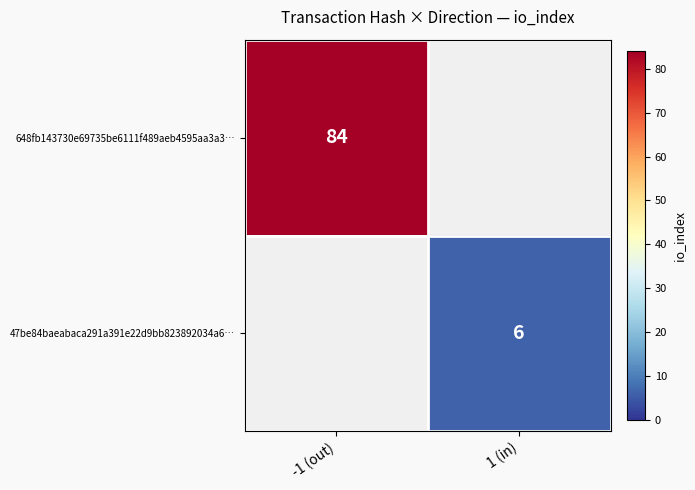

The value of 47be84baeabaca291a391e22d9bb823892034a6… at 1 (in) is 6. True or false?

True